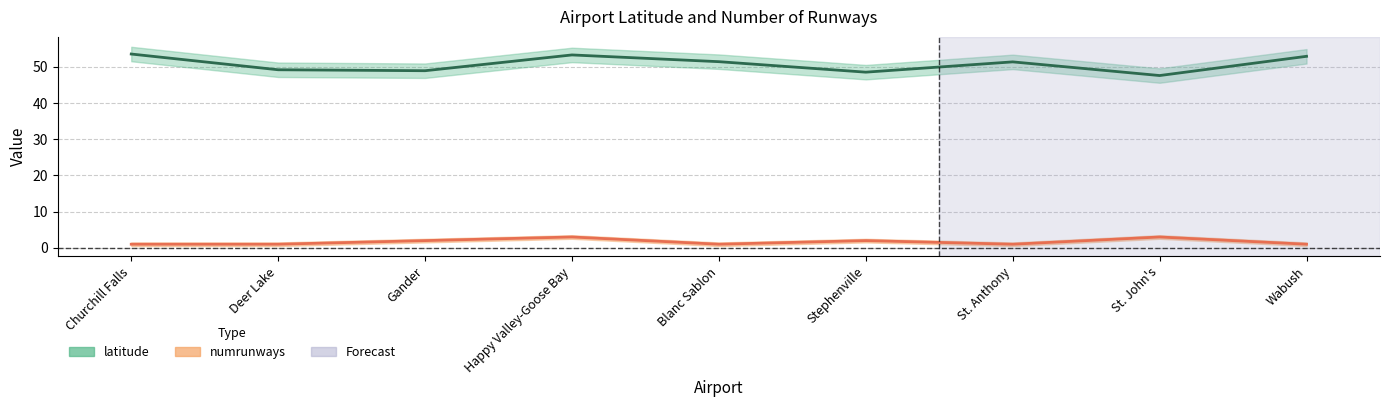

Count the numrunways values in the range 1 to 2.

7